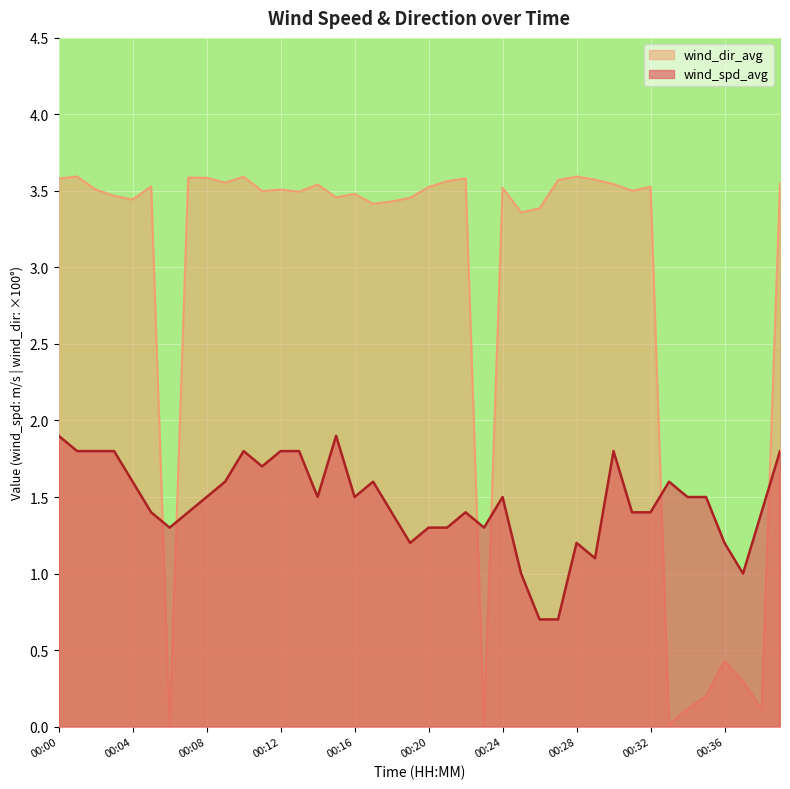

What is the average value of the wind_spd_avg series?

1.5